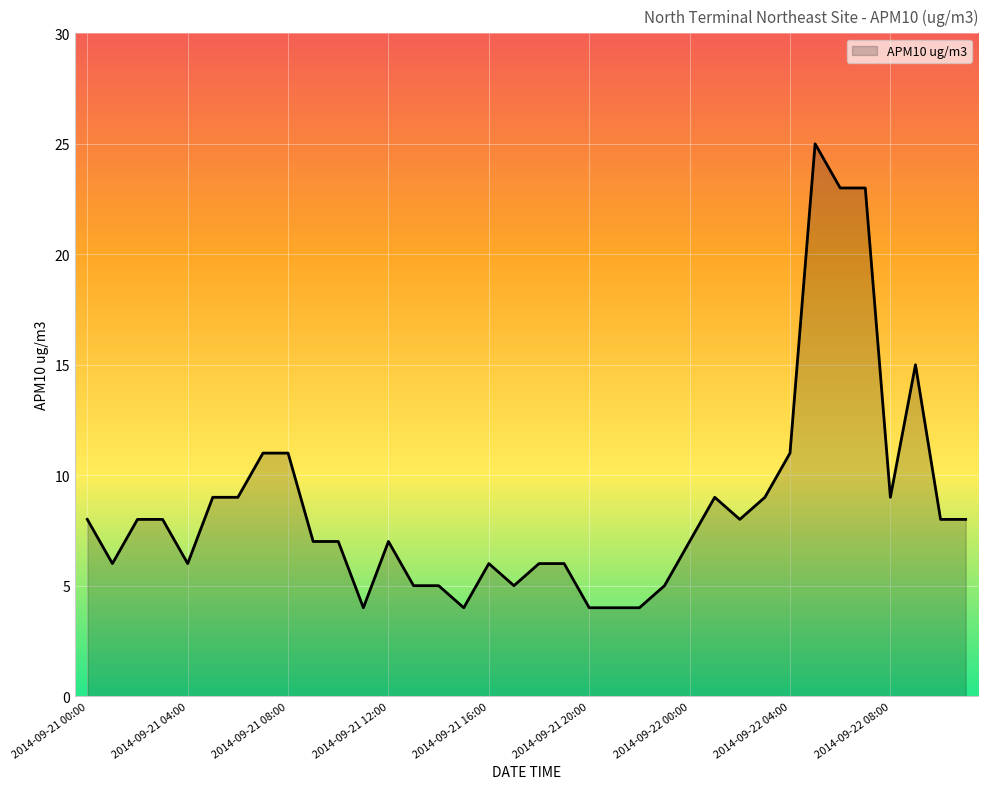

What is the difference between the maximum and second lowest values?

21